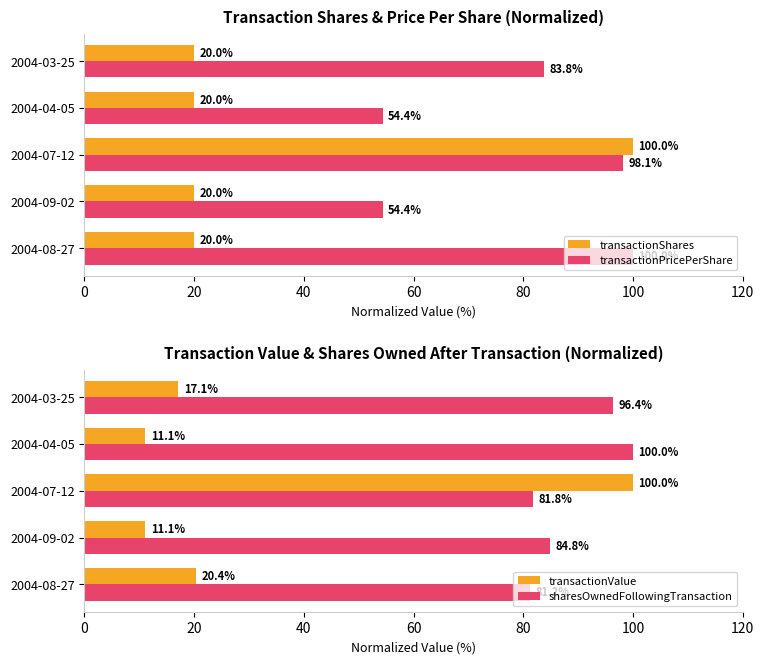

What are all the series names shown in the legend?

transactionShares, transactionPricePerShare, transactionValue, sharesOwnedFollowingTransaction